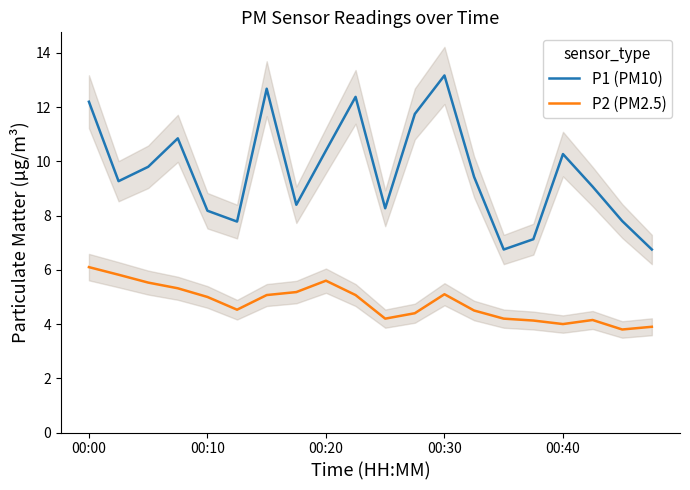

At which label does P2 (PM2.5) first exceed 5?

00:00